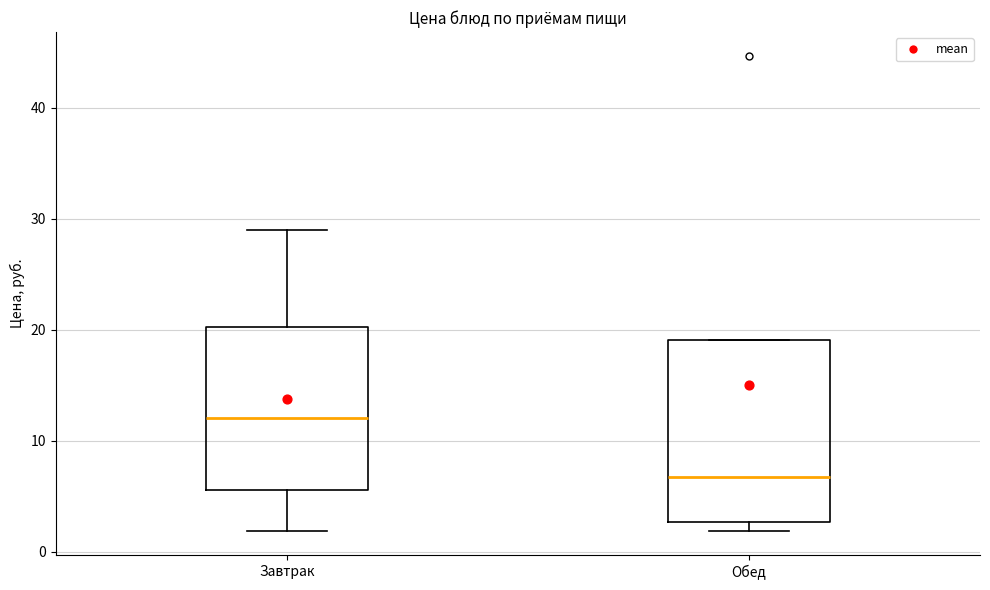

Reading left to right, read every box against the y-axis: the position of its median line, the range the box covers, and the ends of its whiskers. The values are not printed on the chart, so give them approximately, as read against the axis.

Завтрак: median 12, box 6 to 20, whiskers 2 to 29
Обед: median 7, box 3 to 19, whiskers 2 to 19